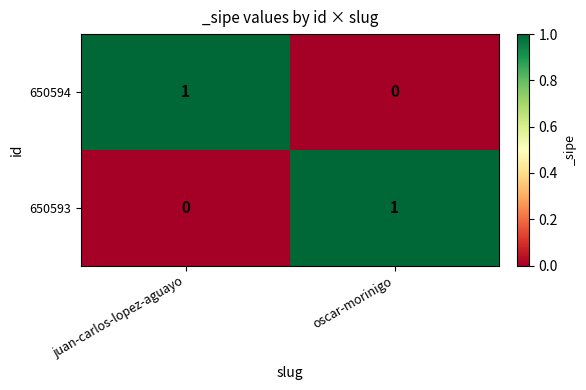

At which label is 650594 closest to 0?

oscar-morinigo